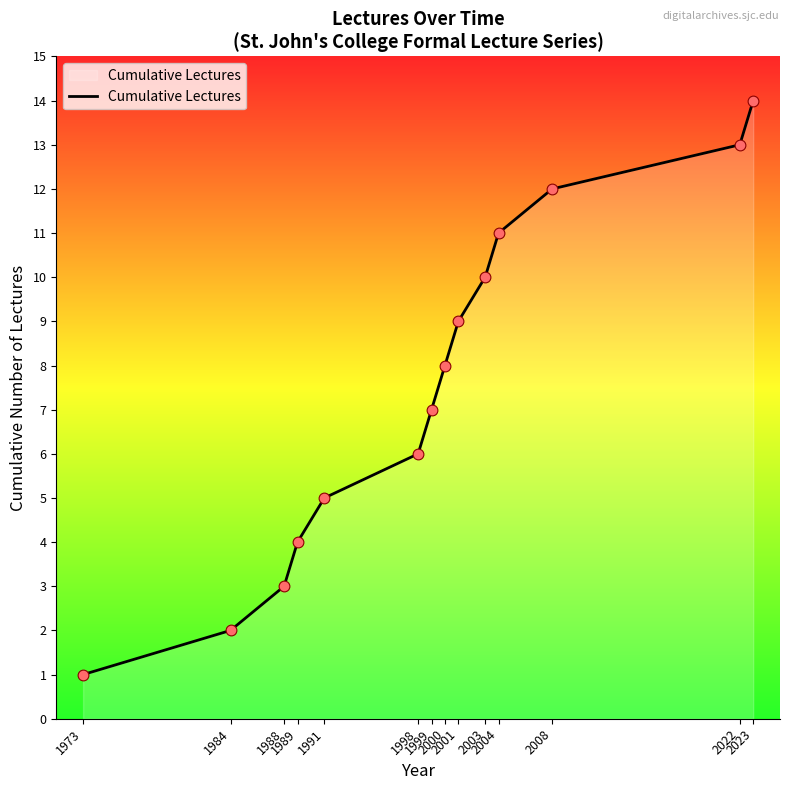

Between 1984 and 2008, which is larger?

2008